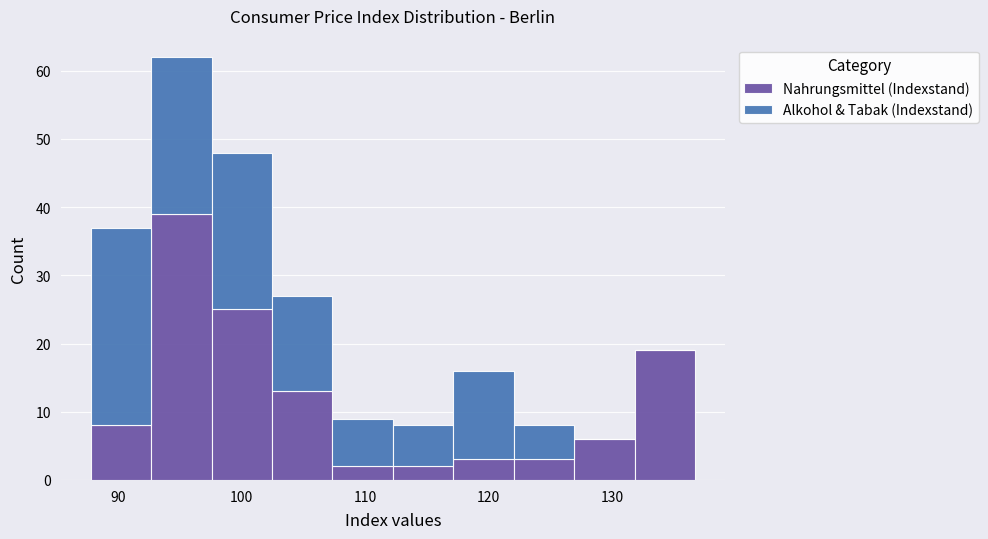

Reading left to right, transcribe this chart: for each stacked bar, give the range it covers on the x-axis and its total height. Neither the bar edges nor the heights are printed on the chart, so give them approximately, as read against the axes.

88 to 93: 37
93 to 98: 62
98 to 102: 48
102 to 107: 27
107 to 112: 9
112 to 117: 8
117 to 122: 16
122 to 127: 8
127 to 132: 6
132 to 137: 19